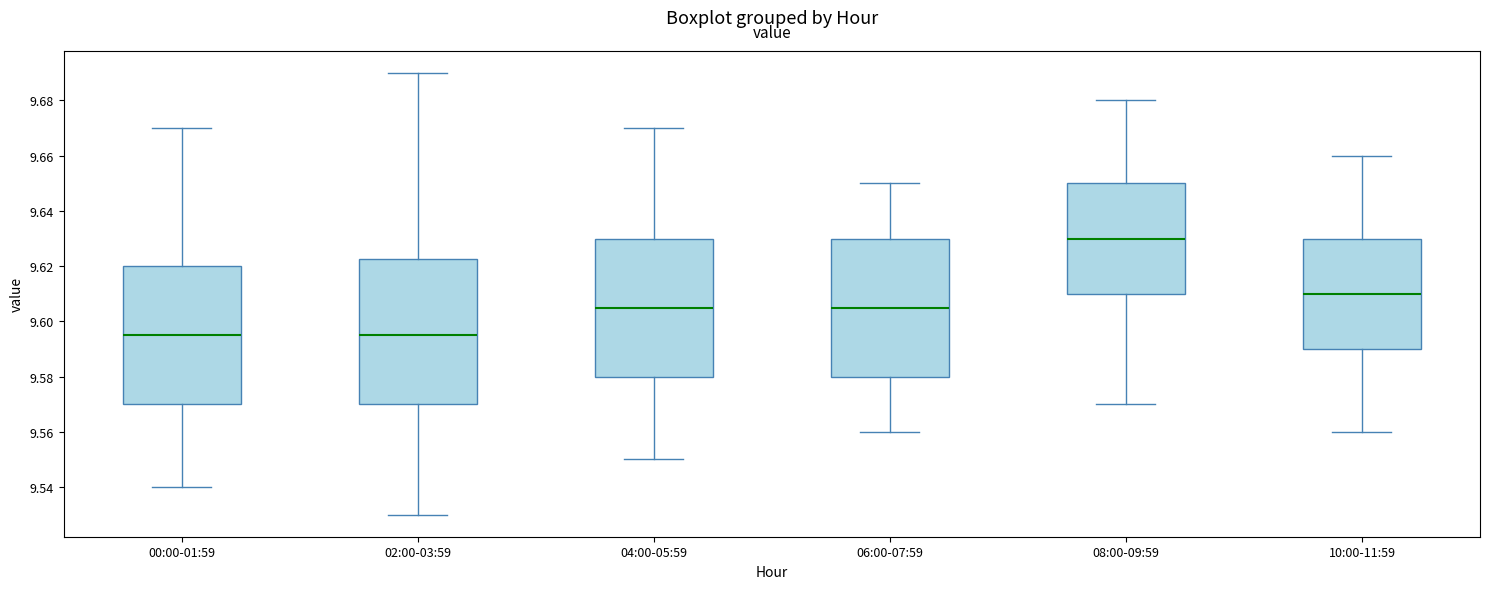

Where does the upper whisker of the box for 06:00-07:59 end on the y-axis? The values are not printed on the chart, so give them approximately, as read against the axis.

9.650